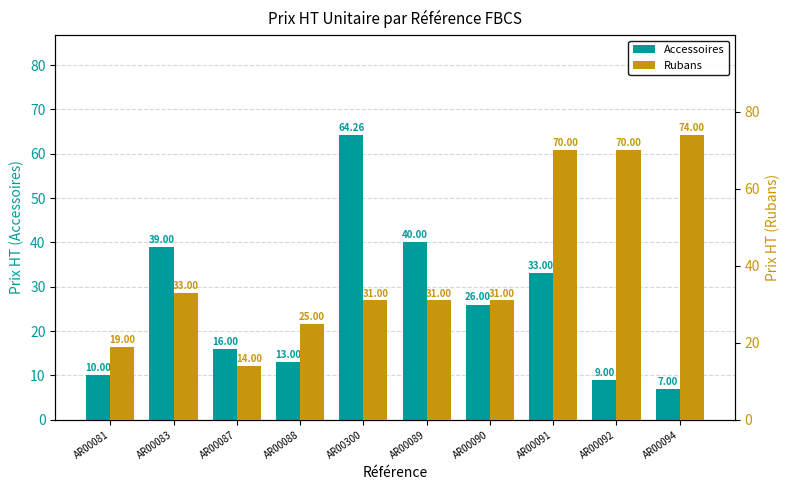

At which label does Rubans reach its minimum?

AR00087